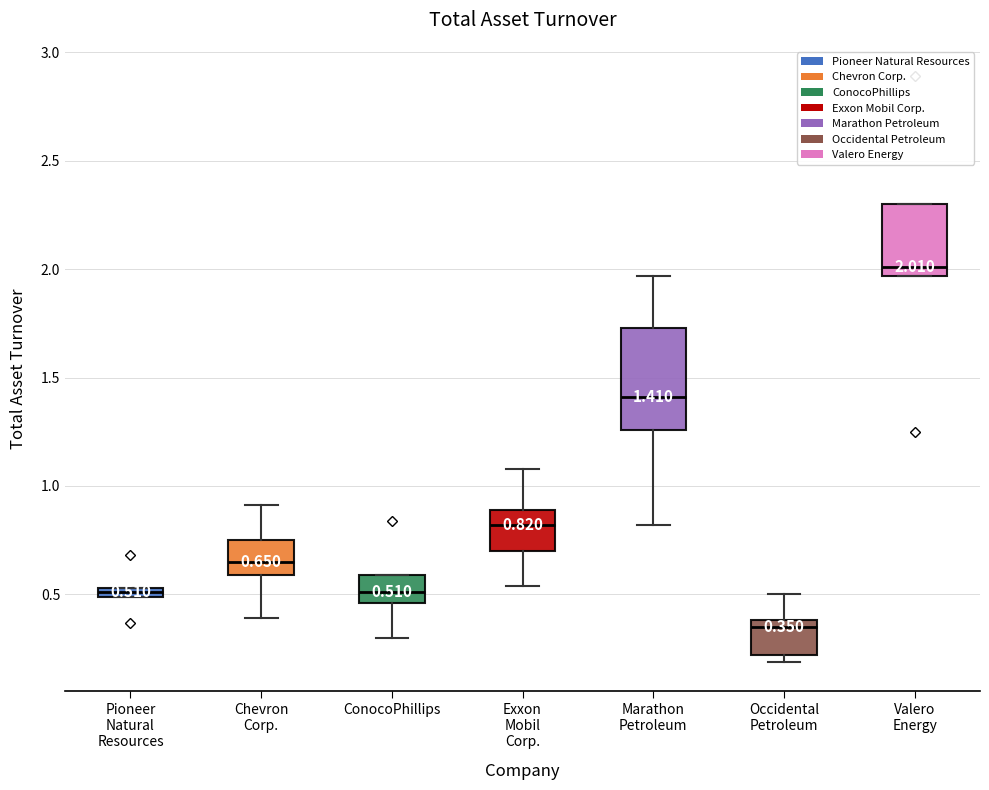

Comparing the boxes themselves (not the whiskers), which one is the tallest?

Marathon Petroleum